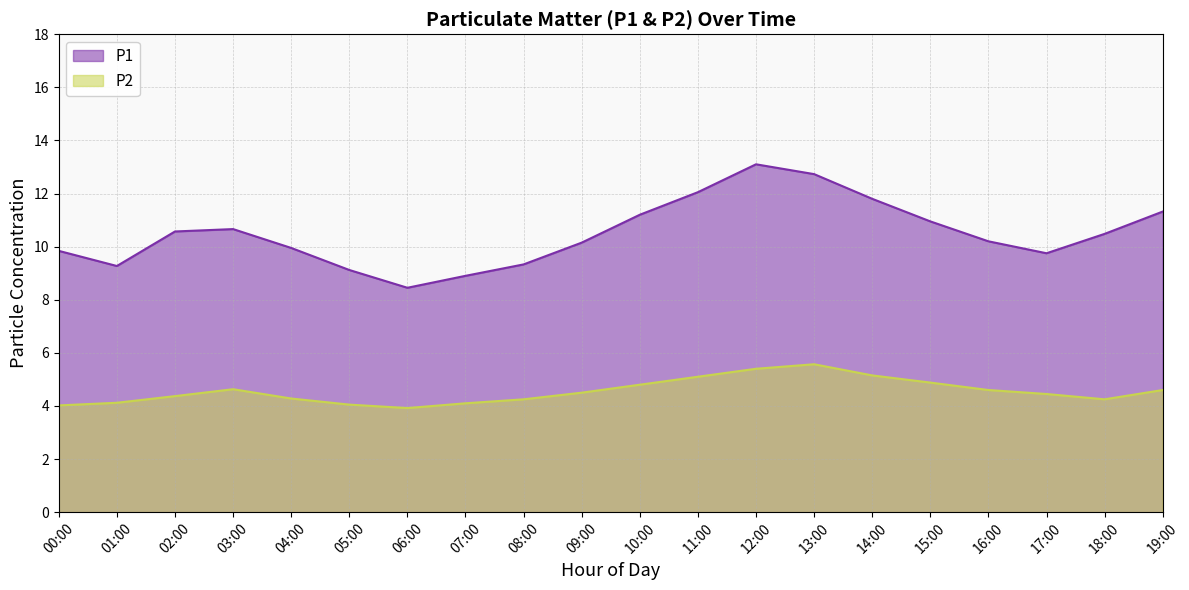

How many data points in P1 are less than 10?

8